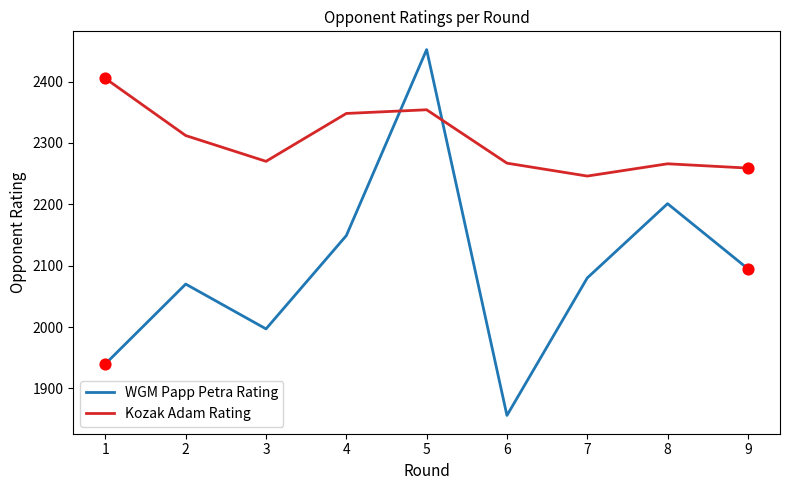

Which series has the largest total across all categories?

Kozak Adam Rating